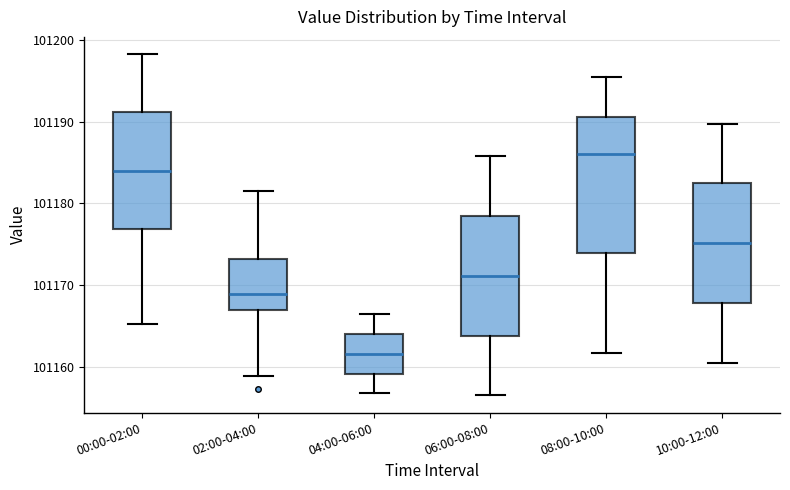

Where does the upper whisker of the box for 00:00-02:00 end on the y-axis? The values are not printed on the chart, so give them approximately, as read against the axis.

101198